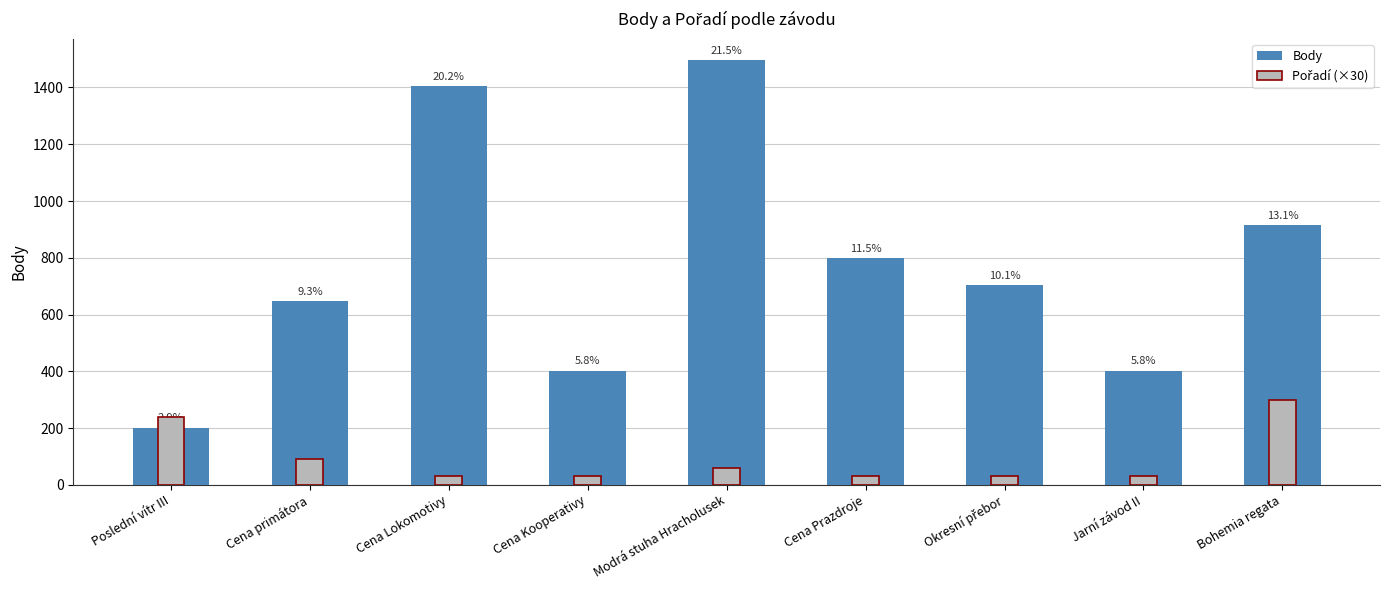

Rank the series by their maximum value, from highest to lowest.

Body, Pořadí (×30)